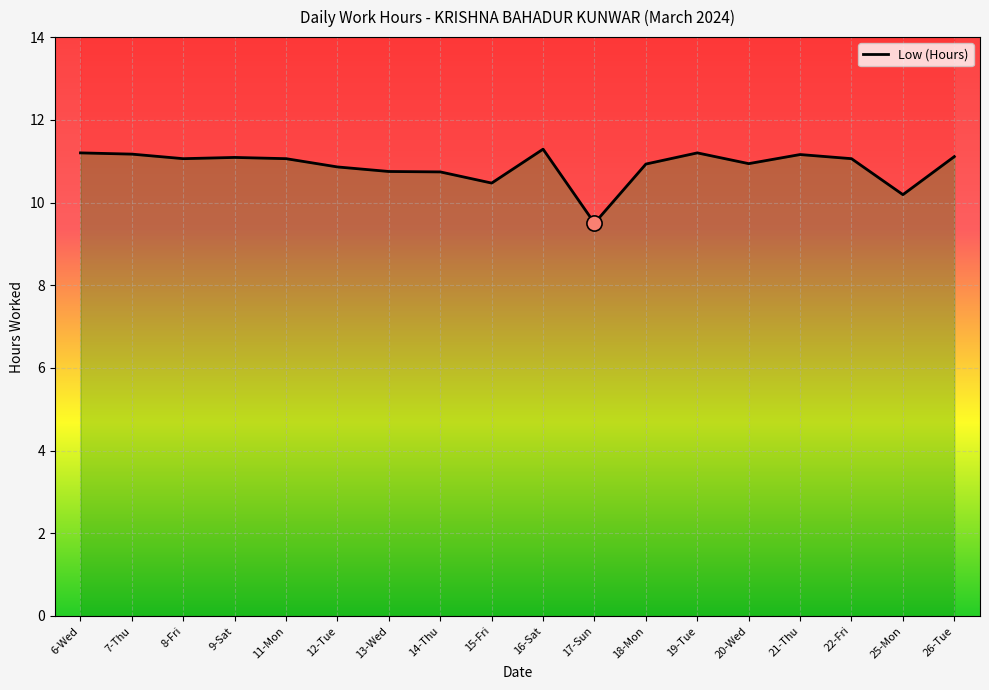

Approximately how many times larger is the value at 9-Sat compared to 15-Fri?

1.1